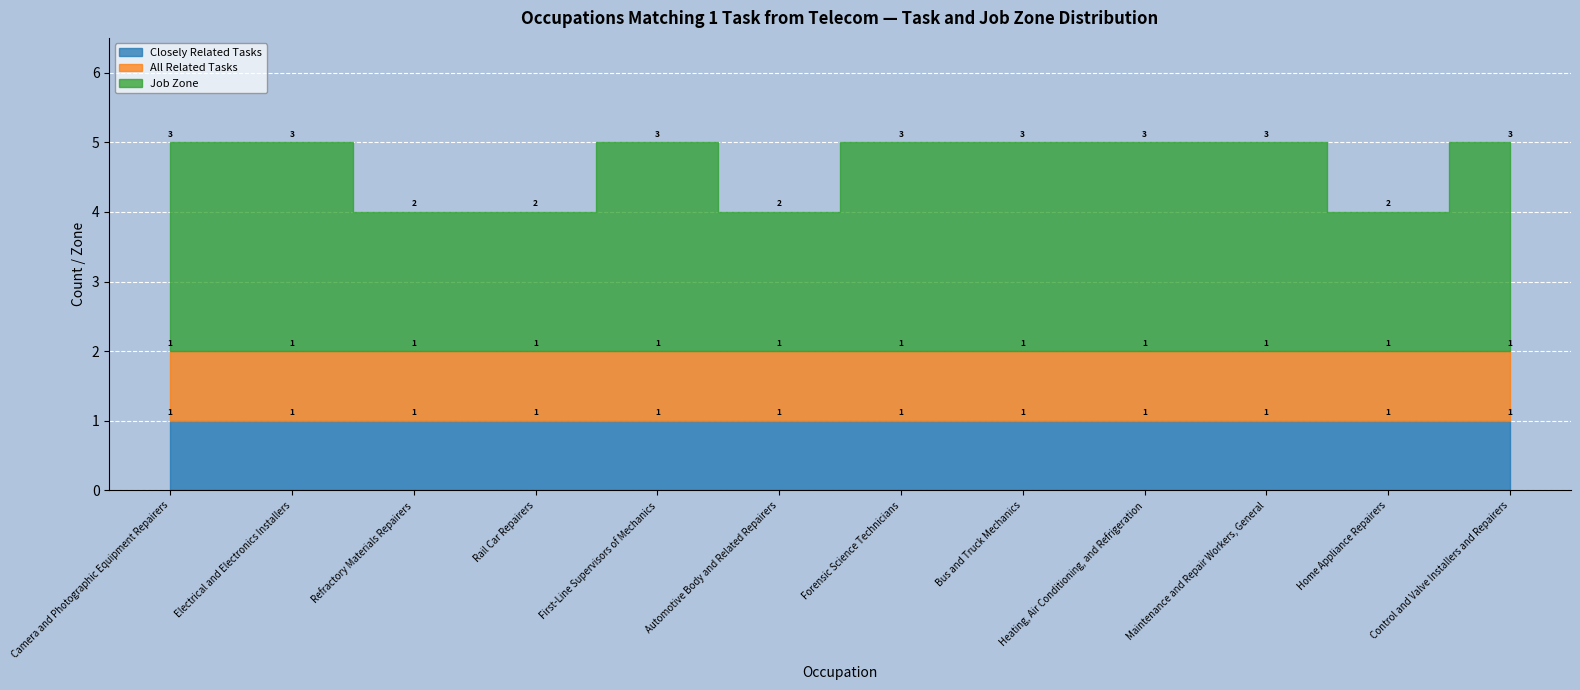

Which series has the widest spread of values?

Job Zone